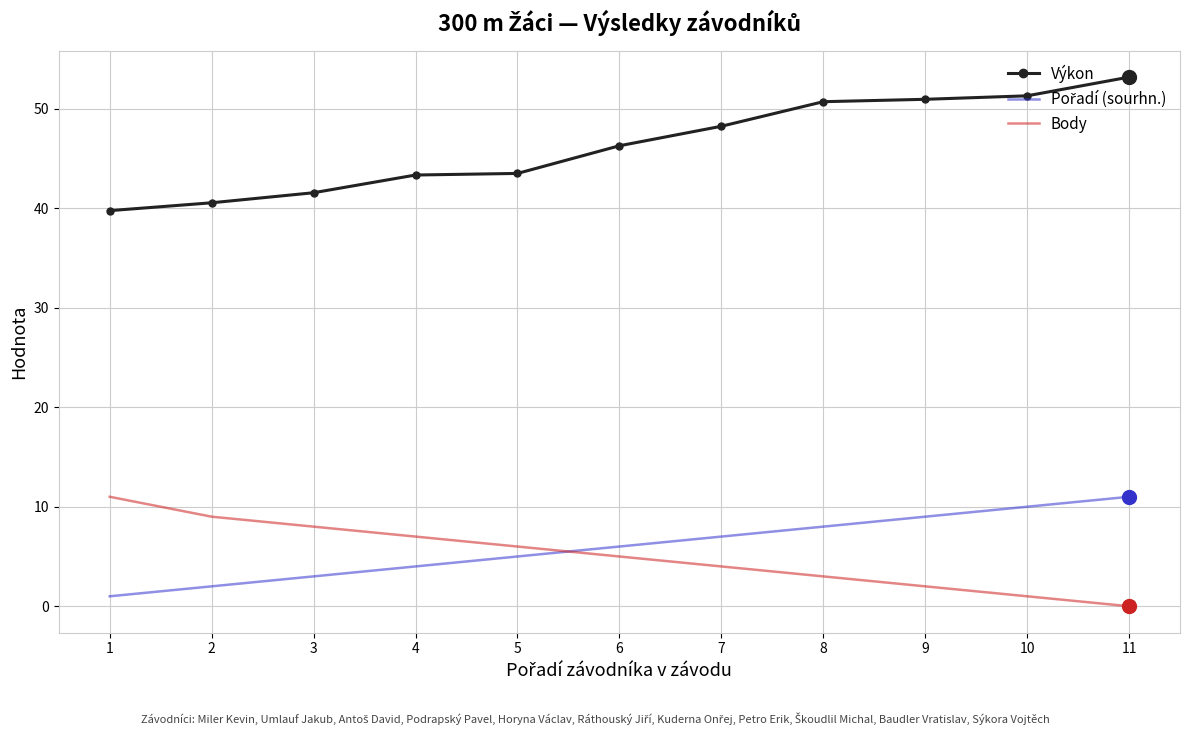

The Výkon series shows 46.3 at 6. True or false?

True